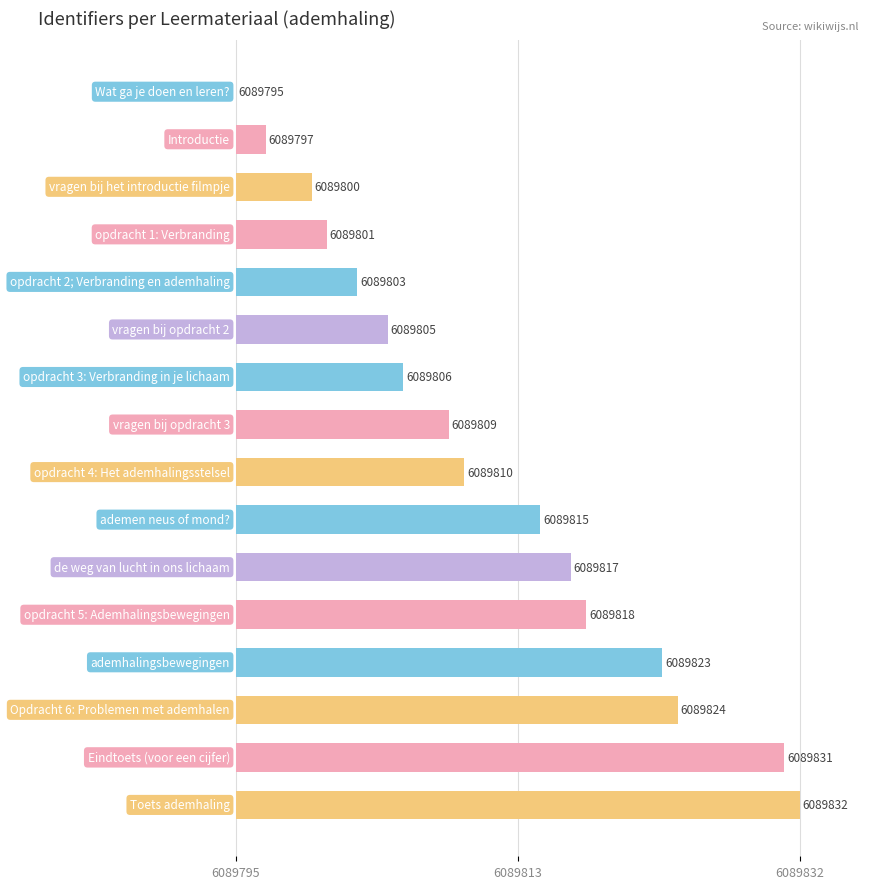

Are the bars horizontal?

Yes